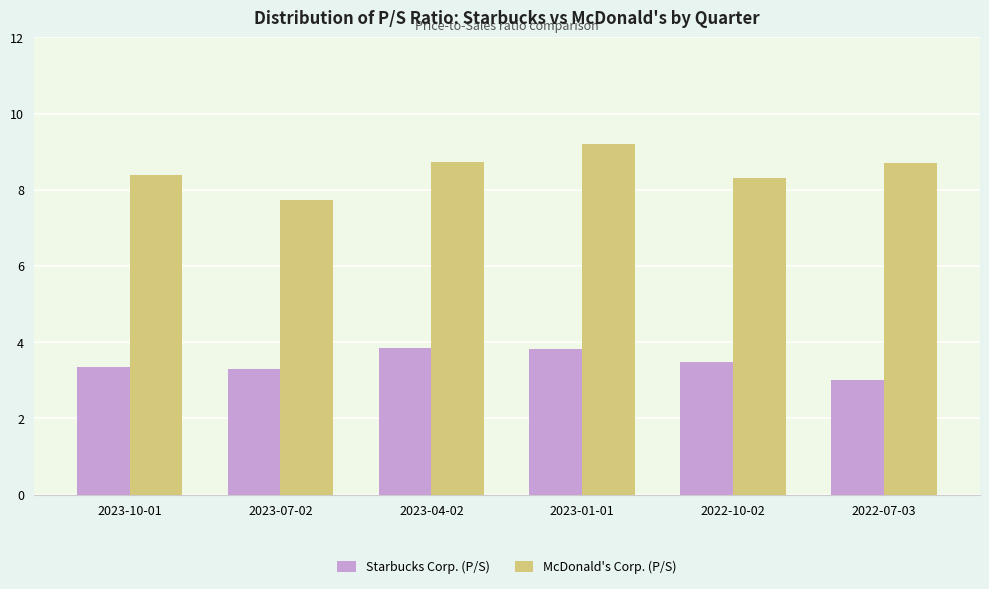

How many categories are shown in the chart?

6